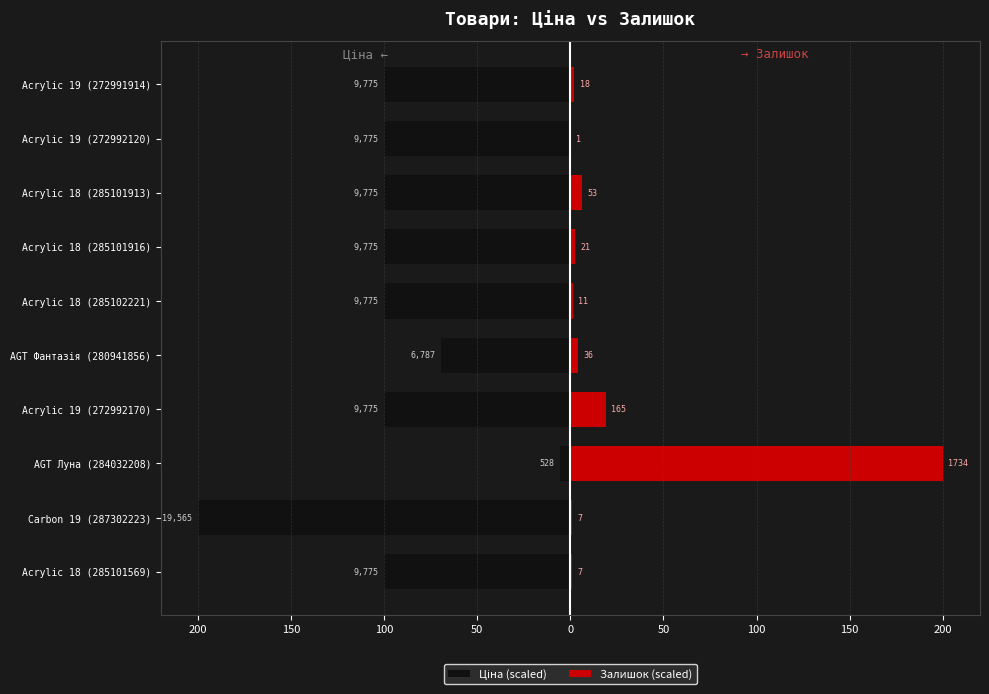

What is the value of the Ціна (scaled) bar at the 10th from the left?

-99.9